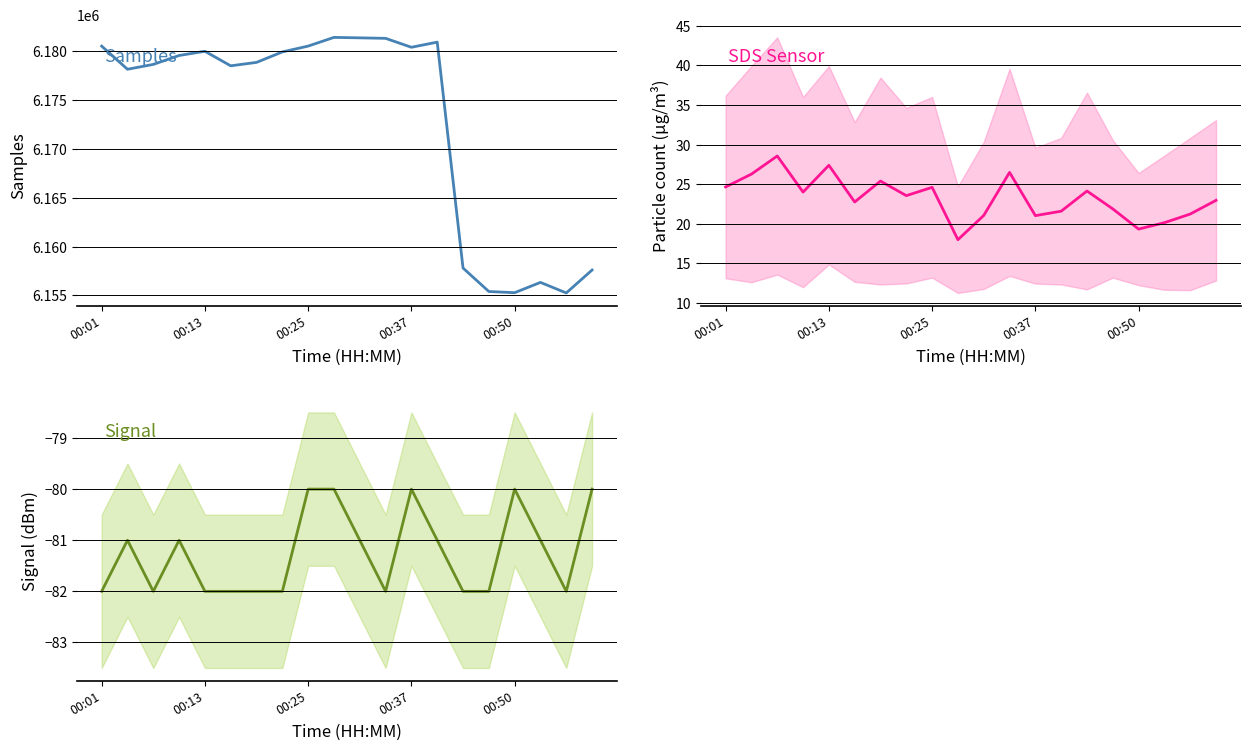

What is the approximate value of Samples at 00:01?

6180508.0